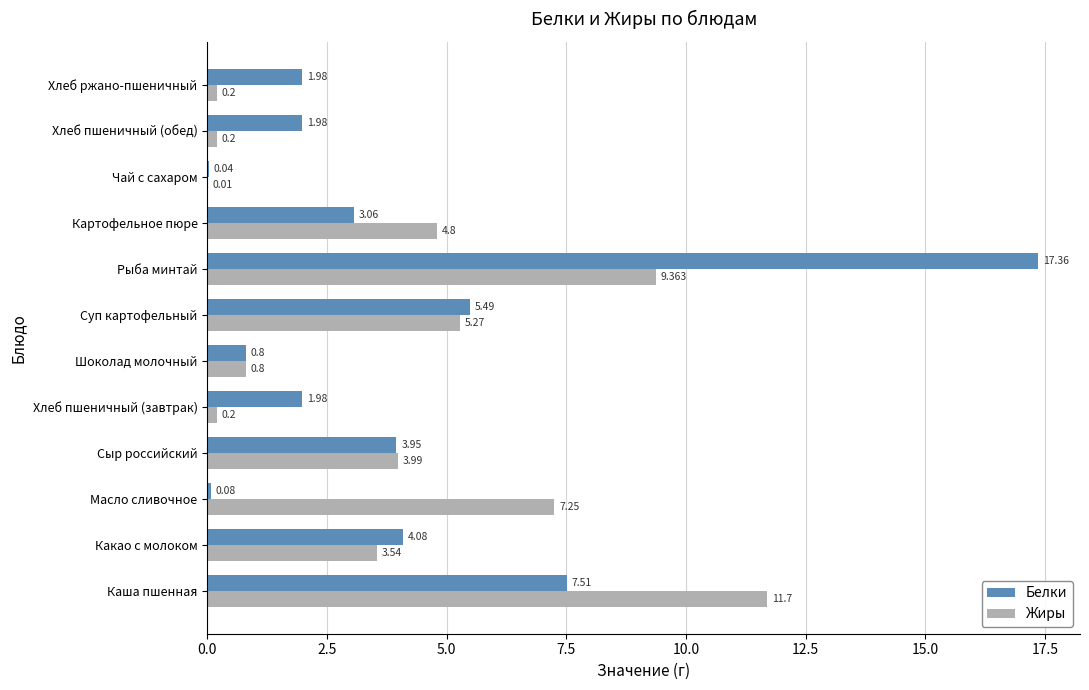

At which category does the chart reach its peak across all series?

Рыба минтай